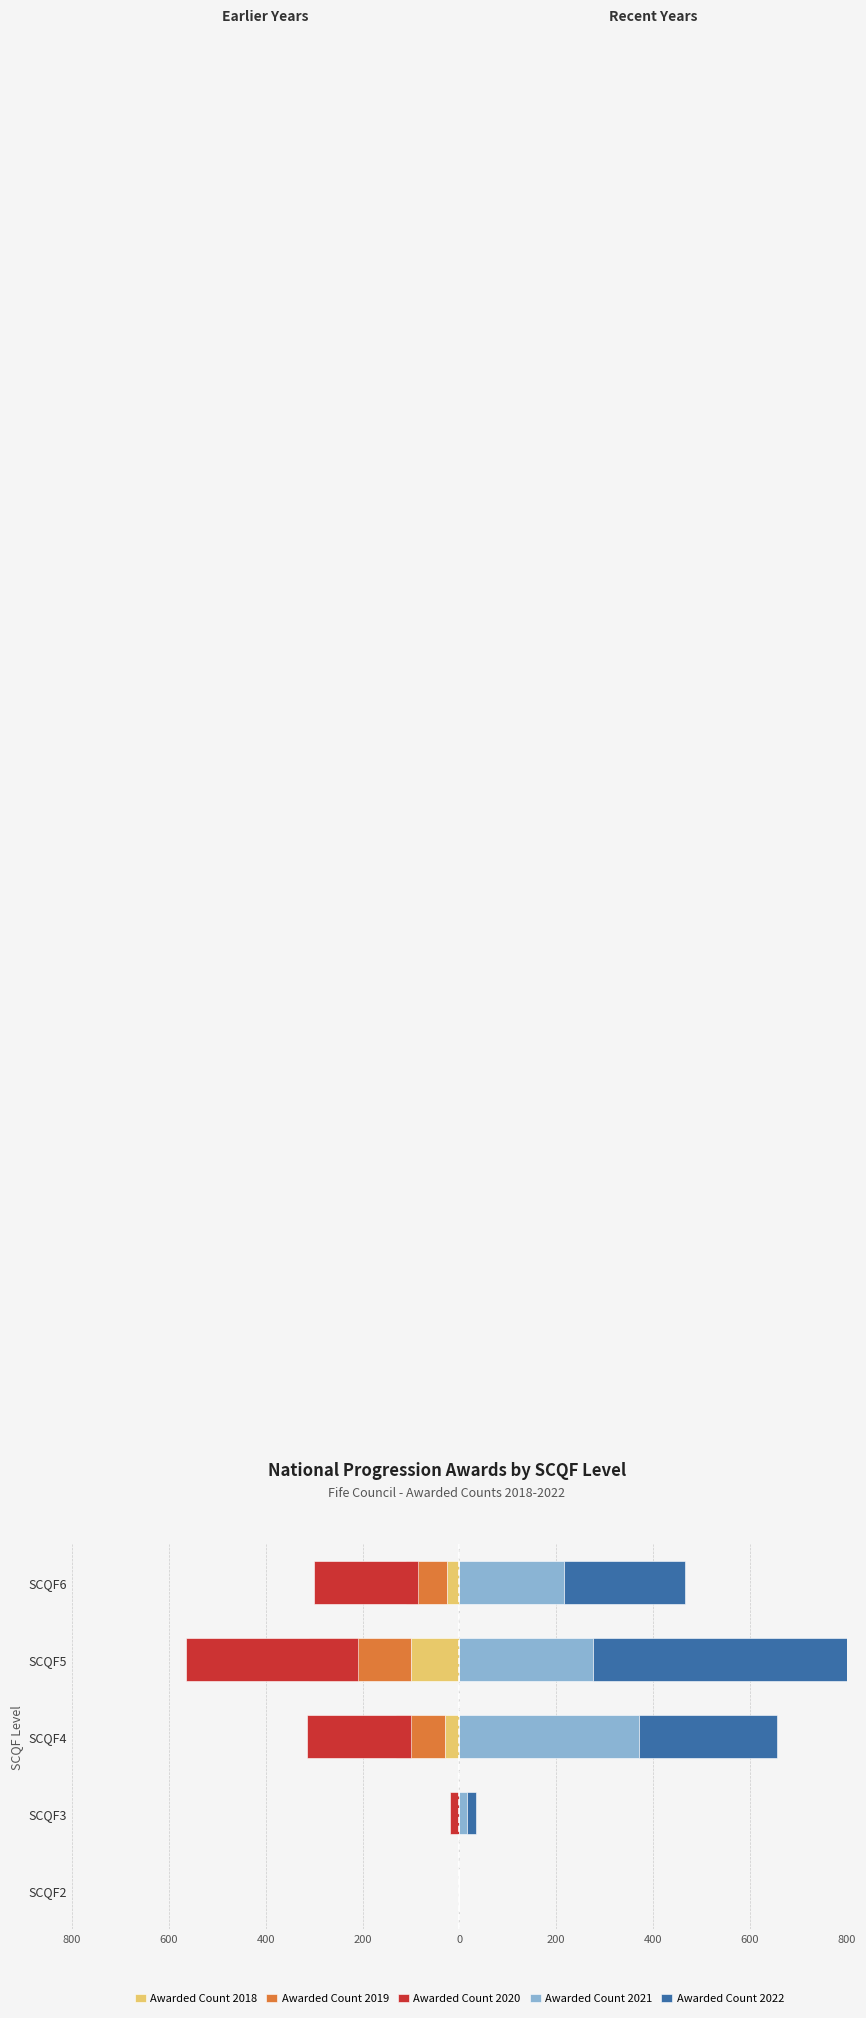

The value of Awarded Count 2018 at SCQF6 is -10. True or false?

False